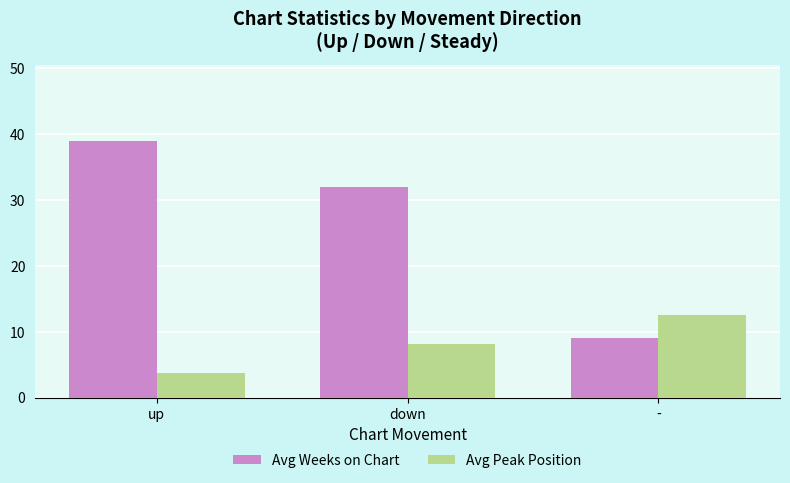

Reading left to right, extract all data points from this chart.

Avg Weeks on Chart: up=38.9	down=32.0	-=9.1
Avg Peak Position: up=3.7	down=8.2	-=12.6